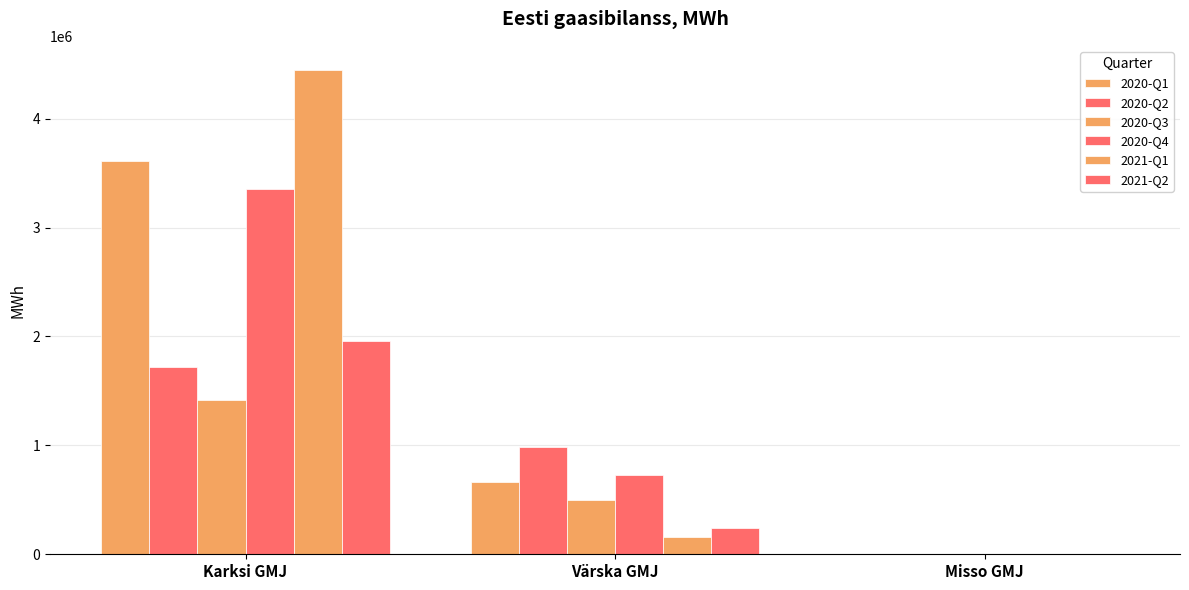

Count the number of categories in the chart.

3